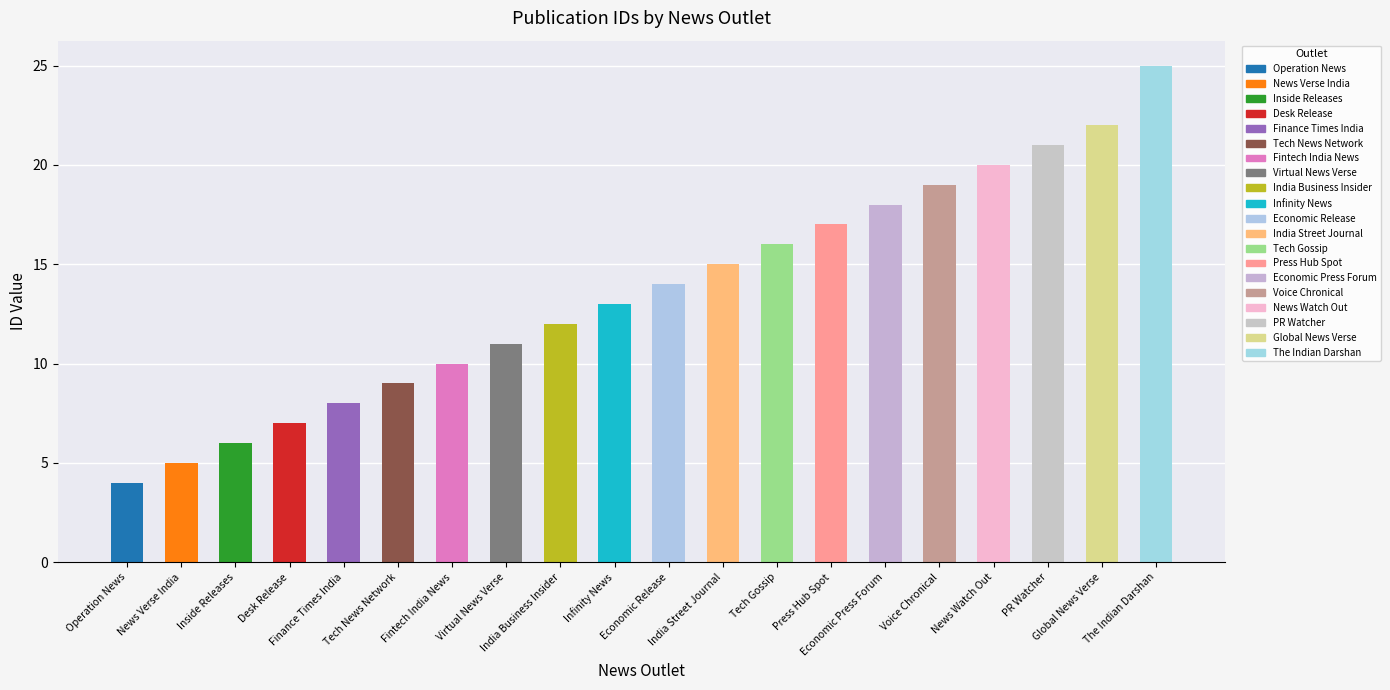

How many categories are shown in the chart?

20